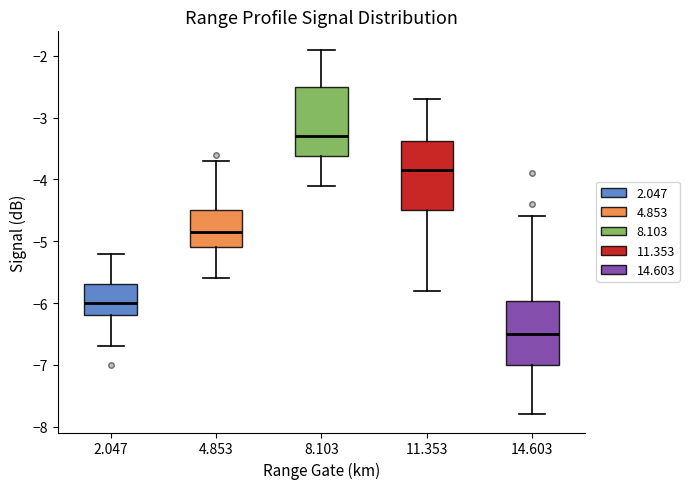

Reading left to right, transcribe this box plot: for each box, give where its median line is, the range the box spans, and where its two whiskers end, as read against the y-axis. The values are not printed on the chart, so give them approximately, as read against the axis.

2.047: median -6.0, box -6.2 to -5.7, whiskers -6.7 to -5.2
4.853: median -4.8, box -5.1 to -4.5, whiskers -5.6 to -3.7
8.103: median -3.3, box -3.6 to -2.5, whiskers -4.1 to -1.9
11.353: median -3.8, box -4.5 to -3.4, whiskers -5.8 to -2.7
14.603: median -6.5, box -7.0 to -6.0, whiskers -7.8 to -4.6